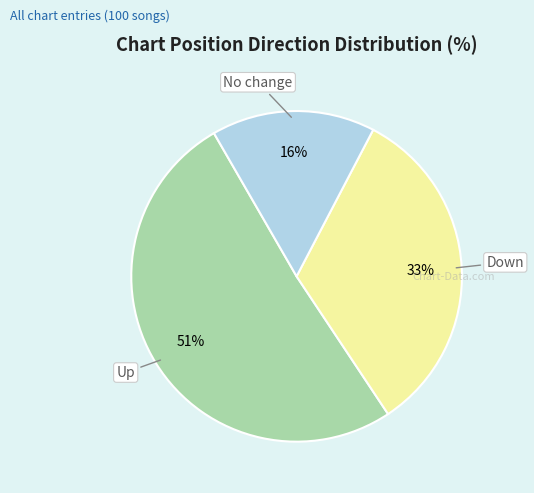

To the nearest percent, what is the average slice percentage?

33%